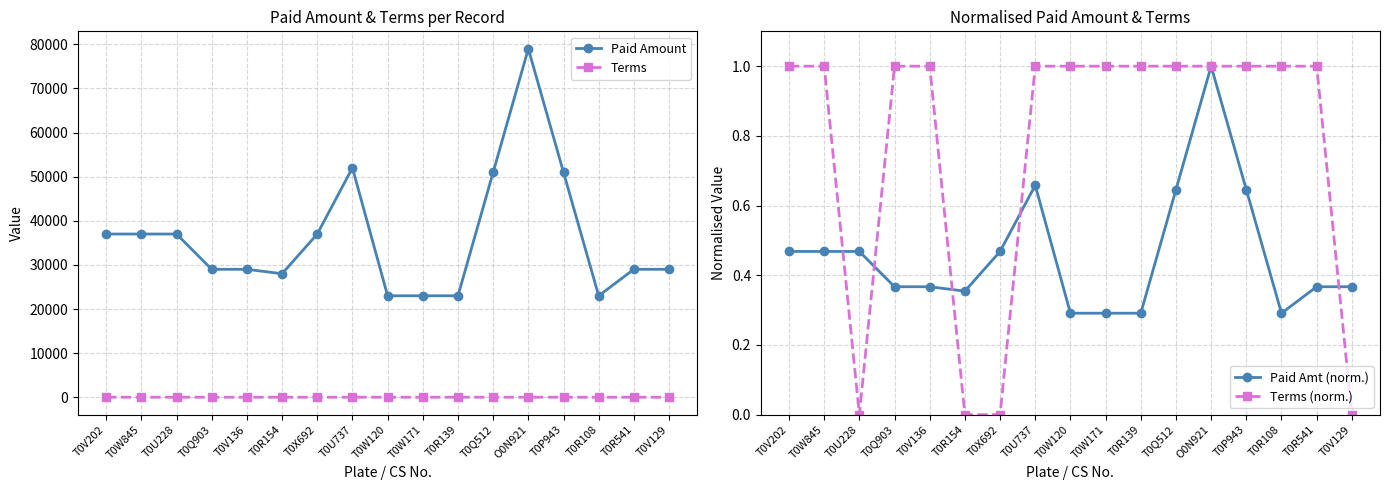

What position from the left is T0Q512?

12